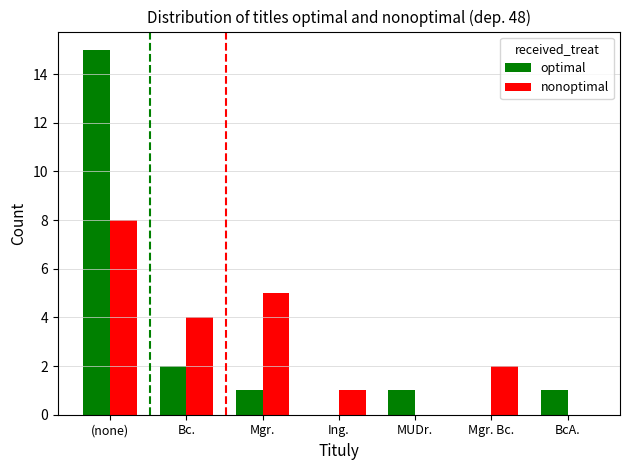

At which category is the sum across all series the highest?

(none)